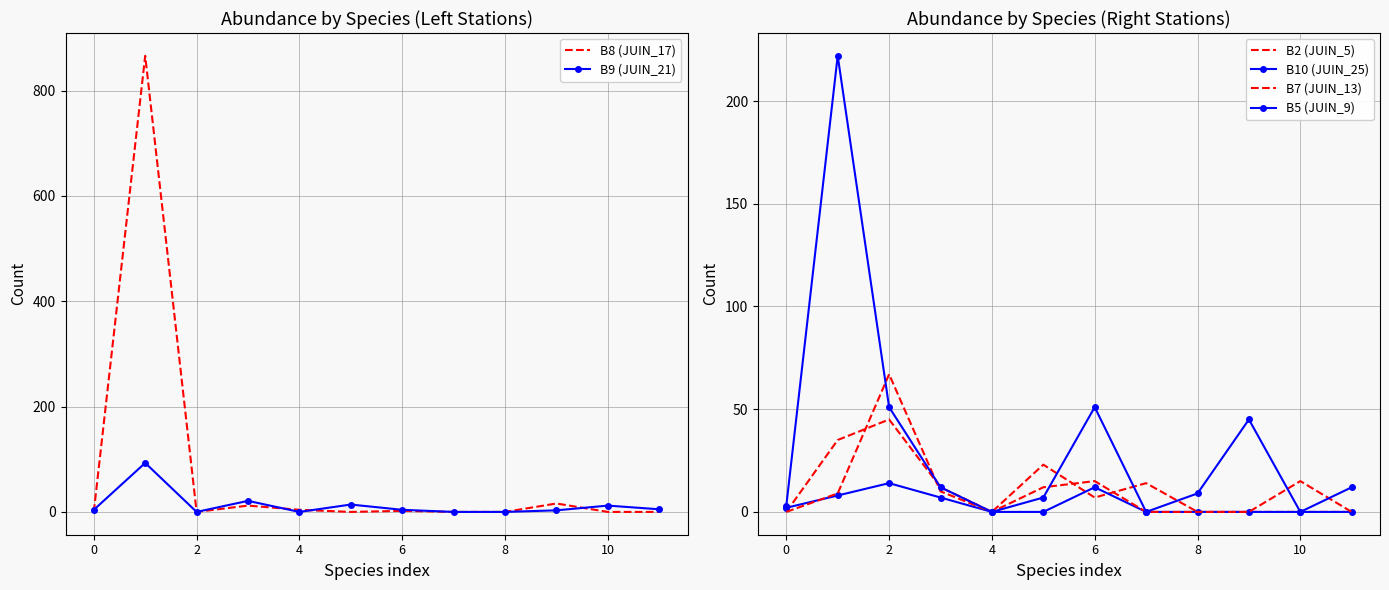

How many lines are shown in the chart?

6